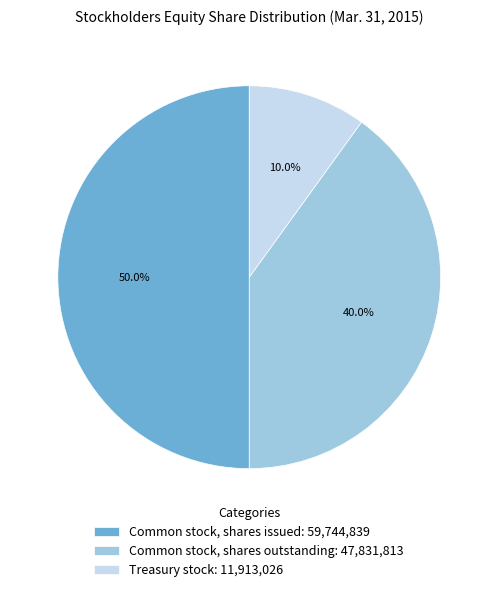

Which slice is the largest?

Common stock, shares issued